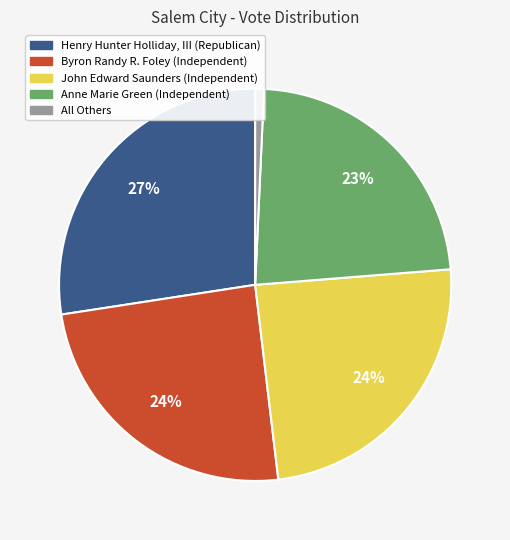

Which category has the smallest portion of the pie?

All Others